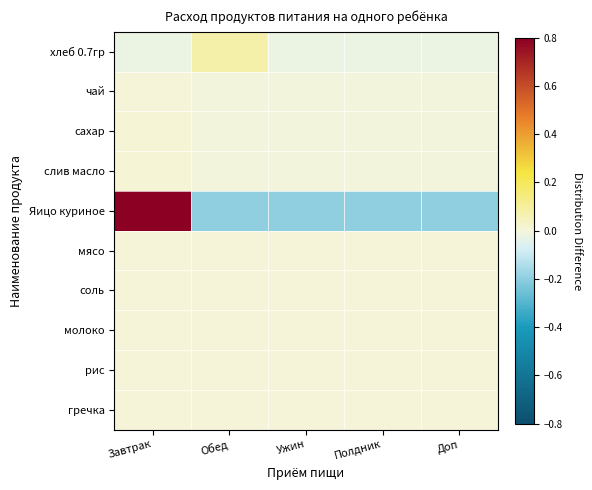

What is the spread (max minus min) of values at Ужин?

0.2